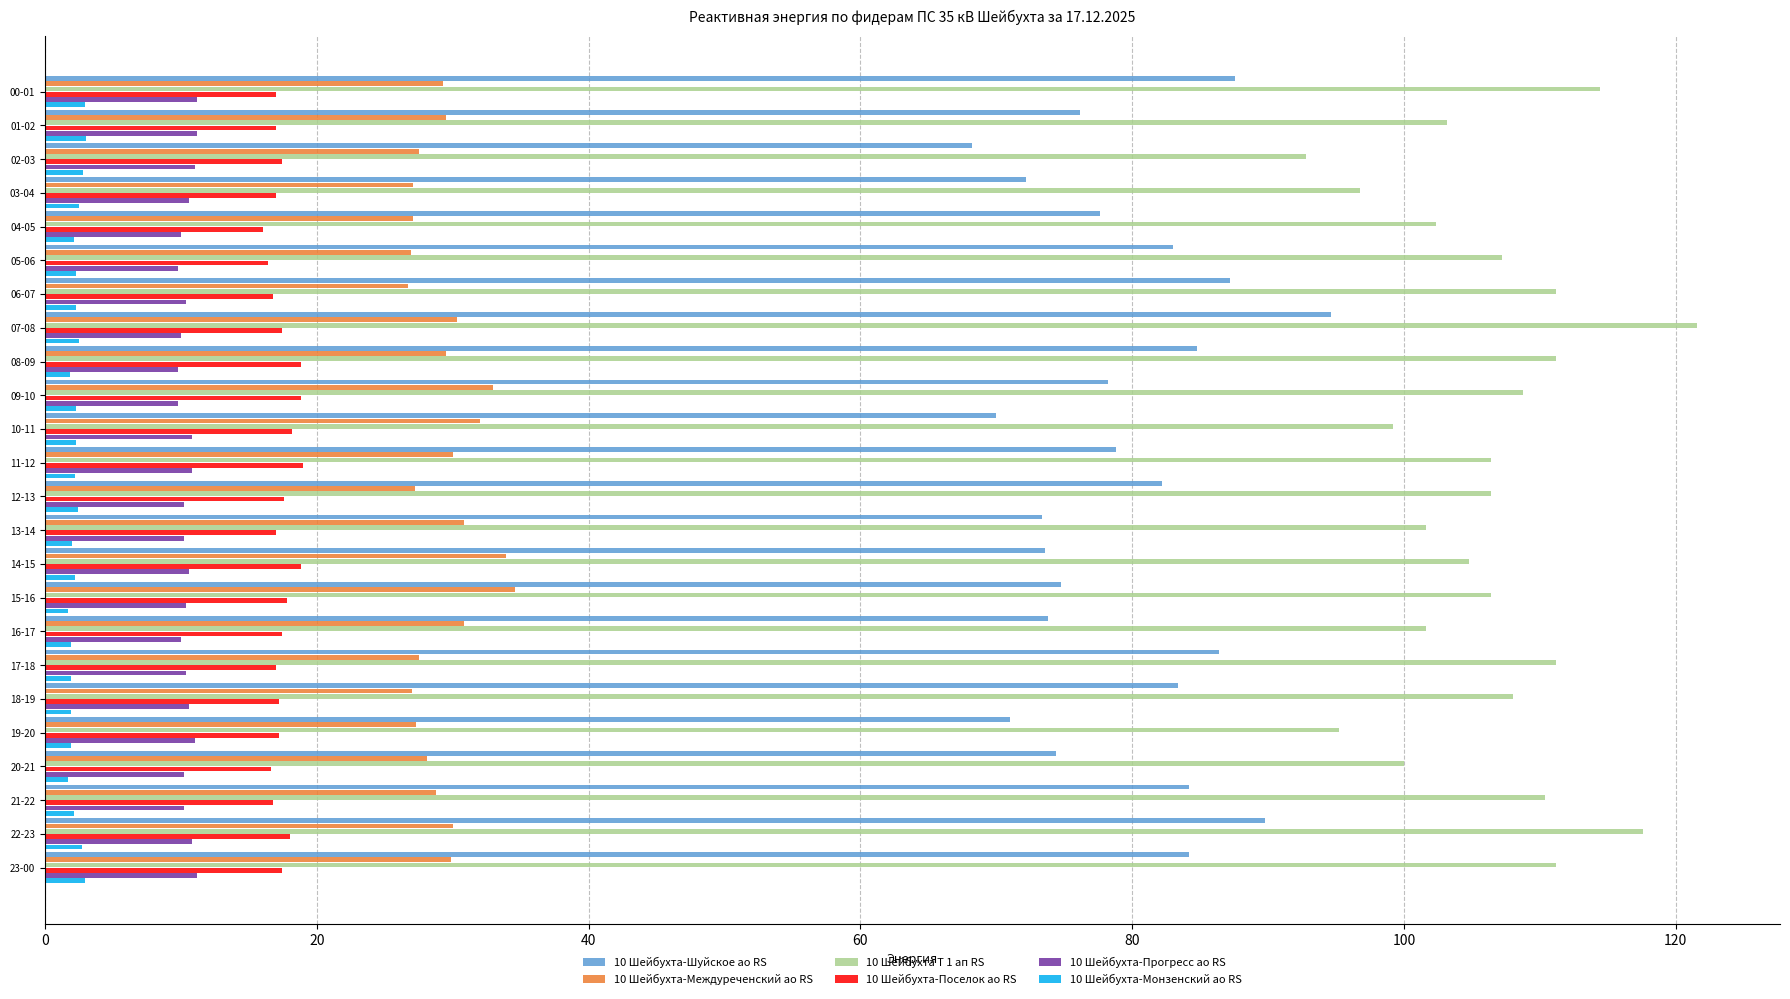

Rank the series by their maximum value, from lowest to highest.

10 Шейбухта-Монзенский ао RS, 10 Шейбухта-Прогресс ао RS, 10 Шейбухта-Поселок ао RS, 10 Шейбухта-Междуреченский ао RS, 10 Шейбухта-Шуйское ао RS, 10 Шейбухта Т 1 ап RS